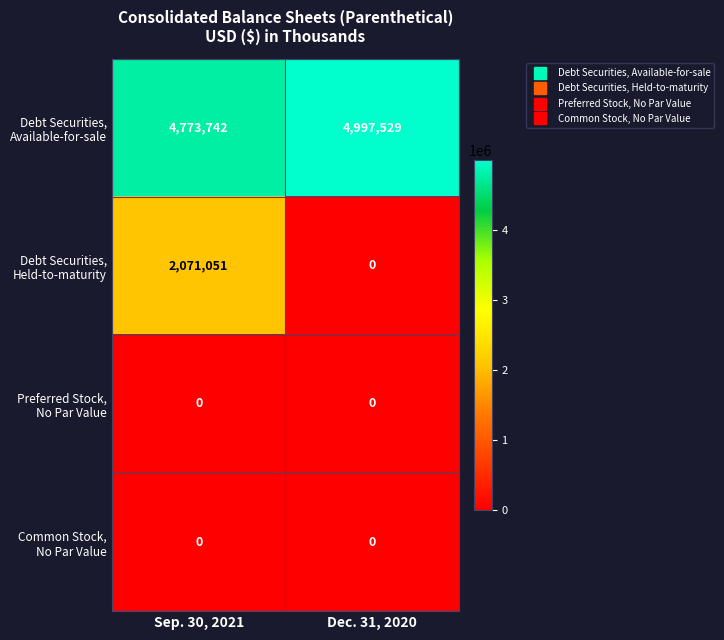

At which category does the chart reach its peak across all series?

Dec. 31, 2020